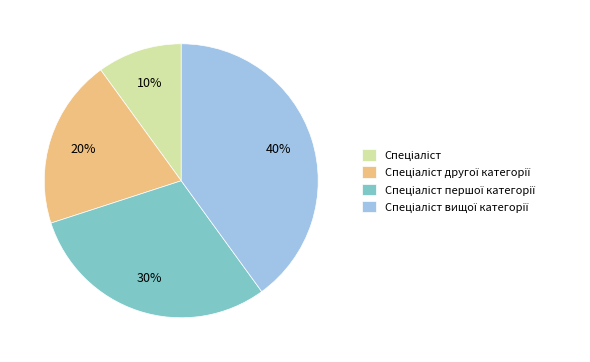

Is there a majority slice in this chart?

No